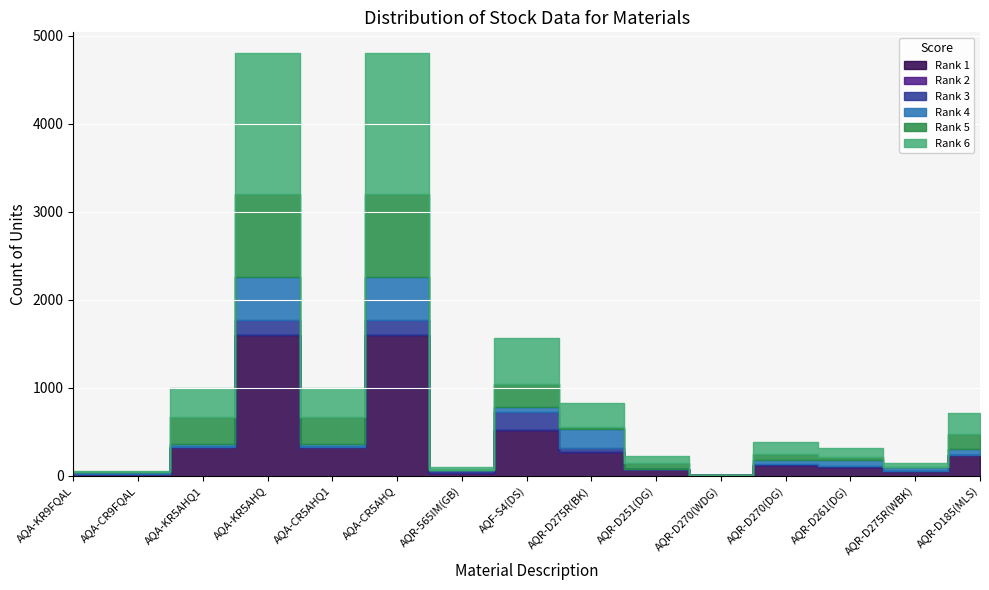

What is the total value across all series at AQF-S4(DS)?

1560